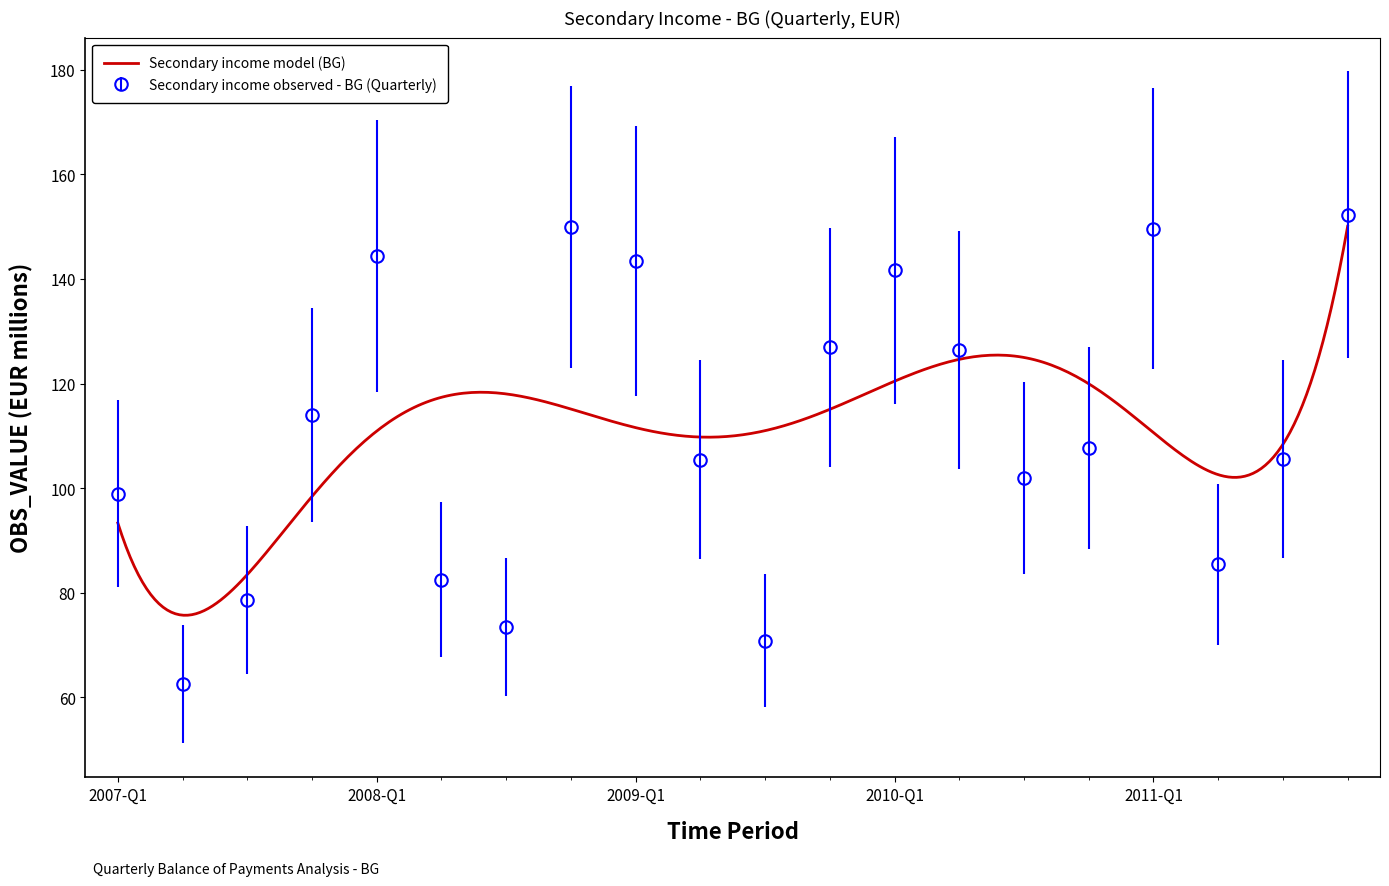

True or false: the data shows 143.5 at 2009-Q1.

True